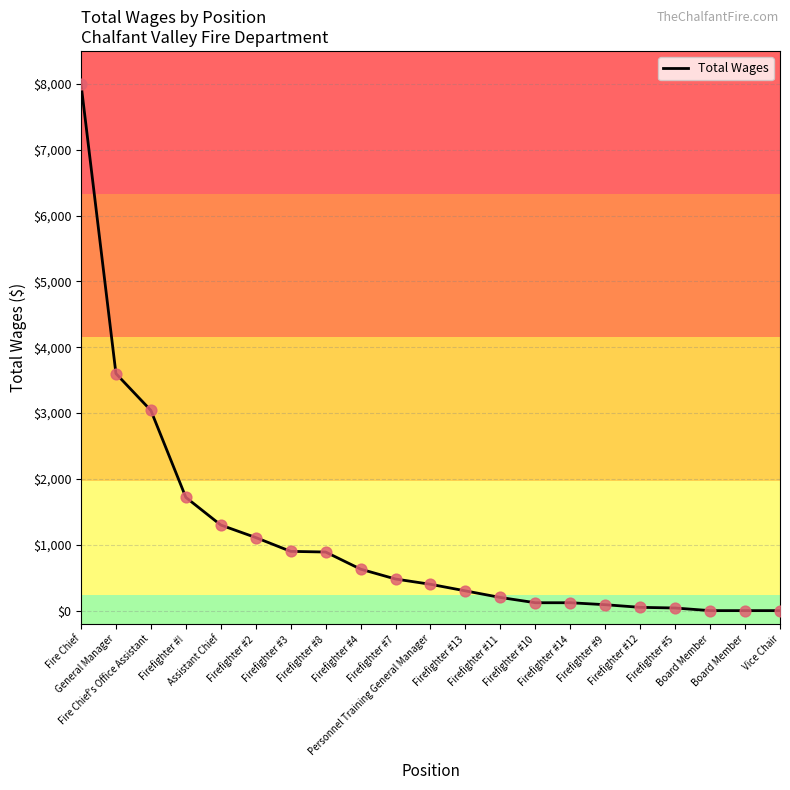

What is the change in value from Firefighter #2 to Vice Chair?

-1110